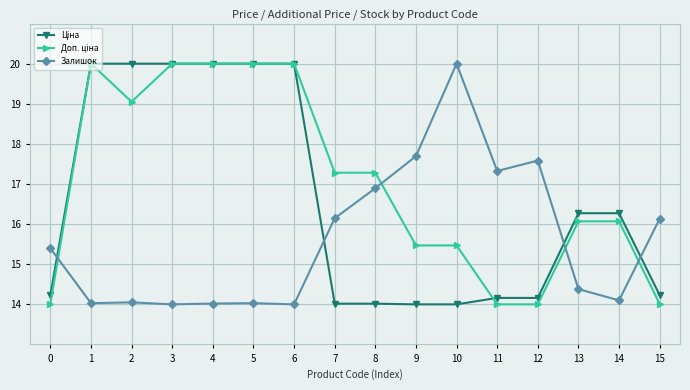

What is the spread (max minus min) of values at 8?

3.3